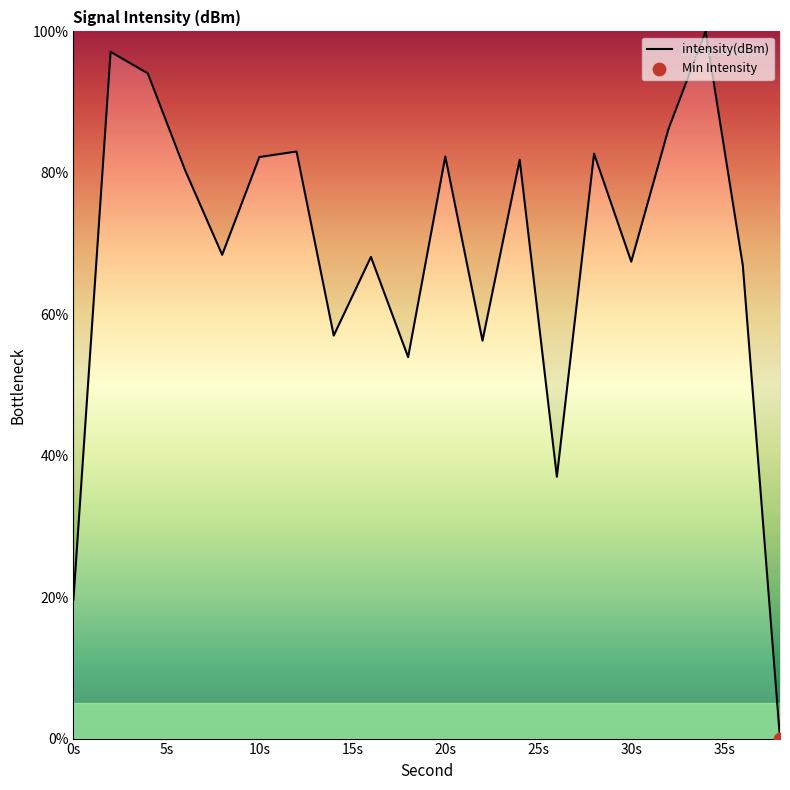

What is the greatest value displayed?

100.0